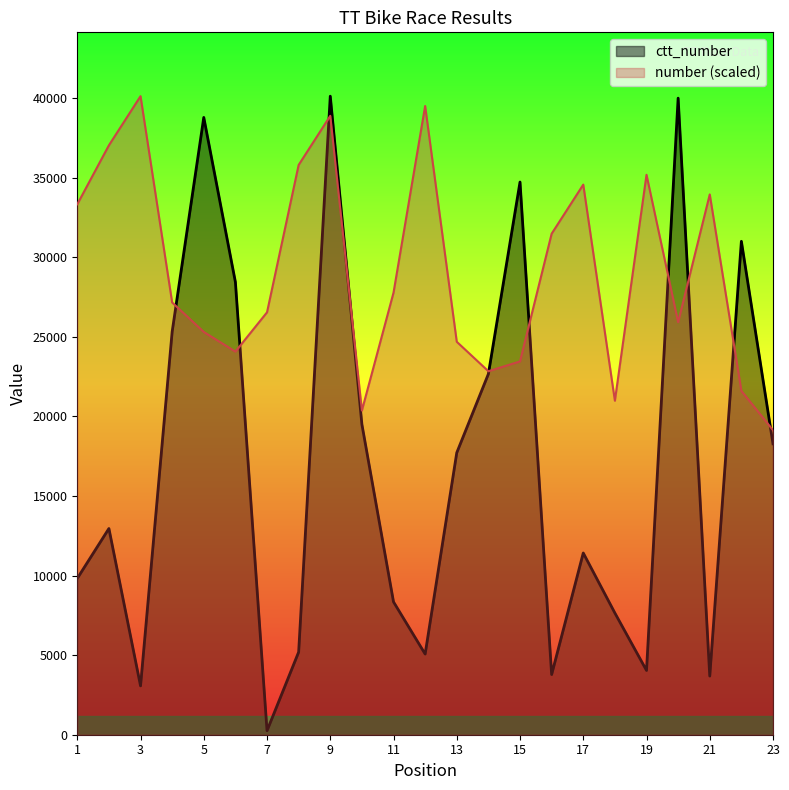

Which has a higher value, 19 or 20?

19